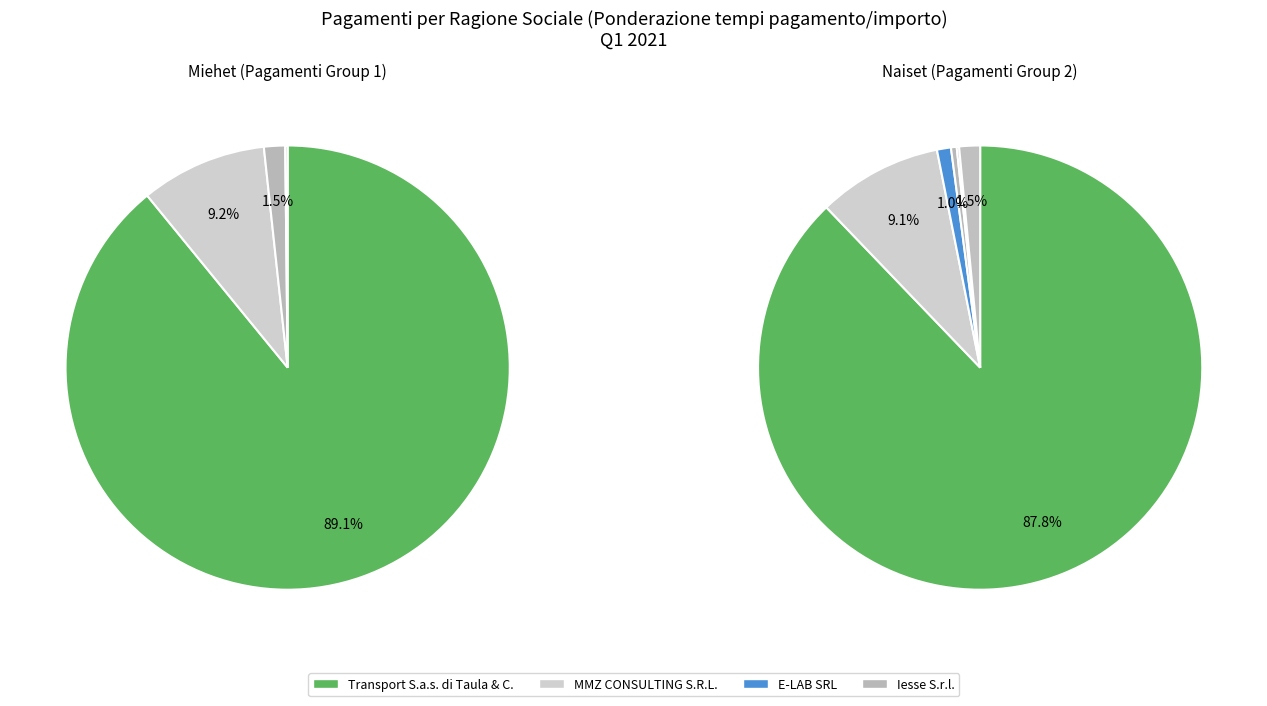

What is the largest slice in the pie chart?

Transport S.a.s. di Taula & C.